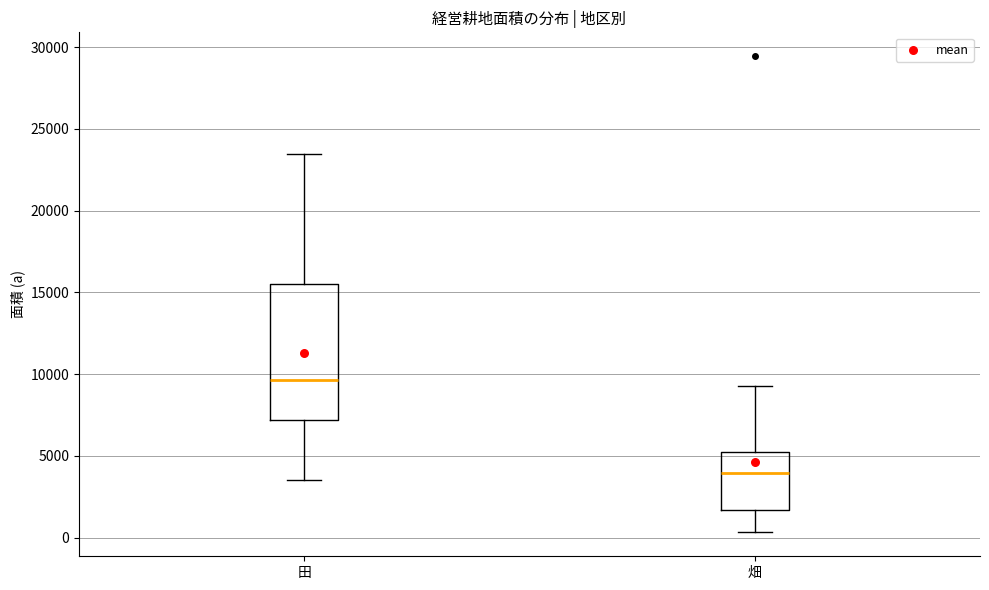

Reading left to right, transcribe this box plot: for each box, give where its median line is, the range the box spans, and where its two whiskers end, as read against the y-axis. The values are not printed on the chart, so give them approximately, as read against the axis.

田: median 9500, box 7000 to 15500, whiskers 3500 to 23500
畑: median 4000, box 1500 to 5000, whiskers 500 to 9500